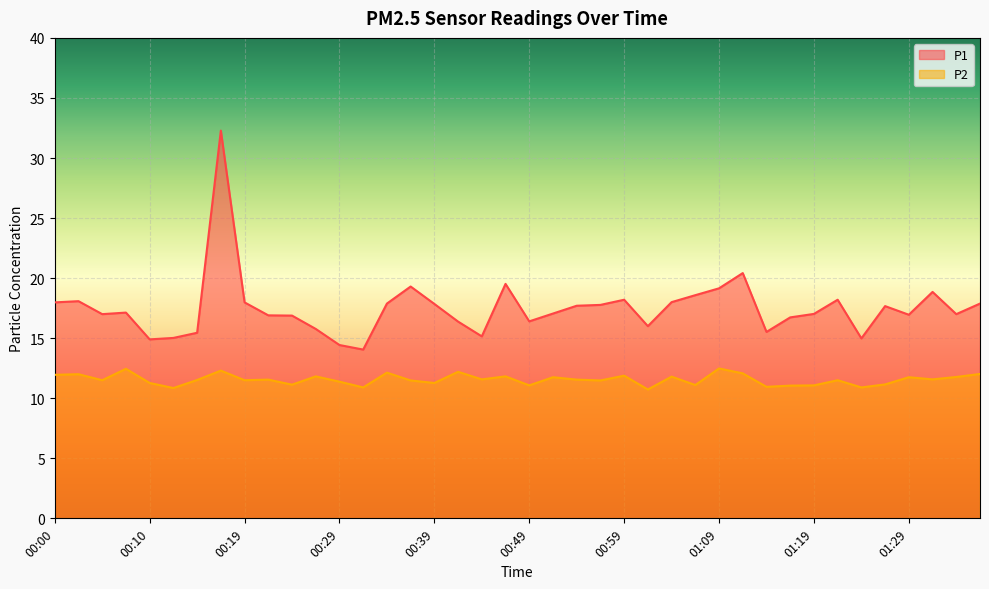

How many distinct data groups are displayed?

2